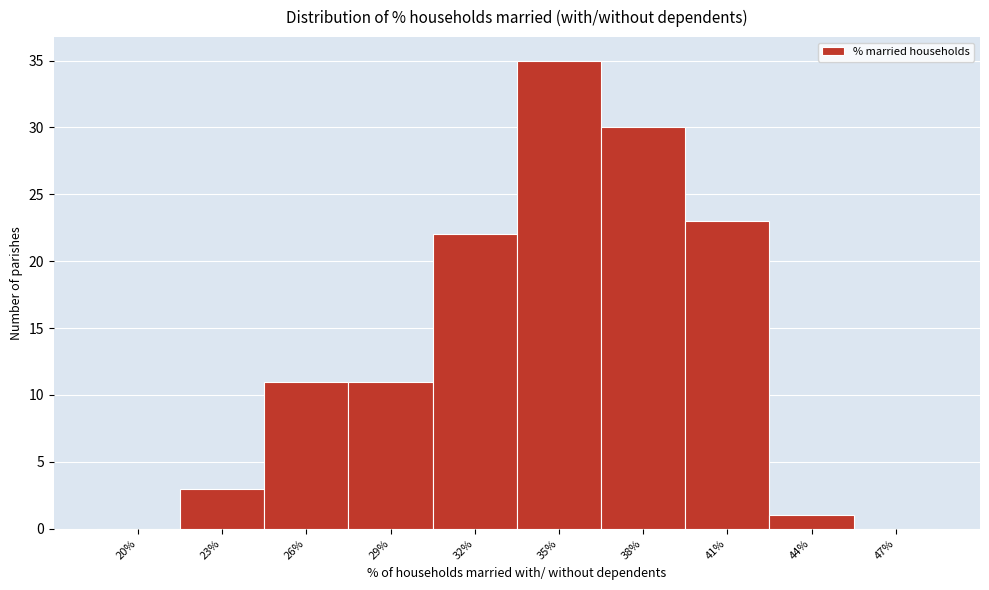

Reading right to left, what are all the values shown in this chart?

47%=0	44%=1	41%=23	38%=30	35%=35	32%=22	29%=11	26%=11	23%=3	20%=0